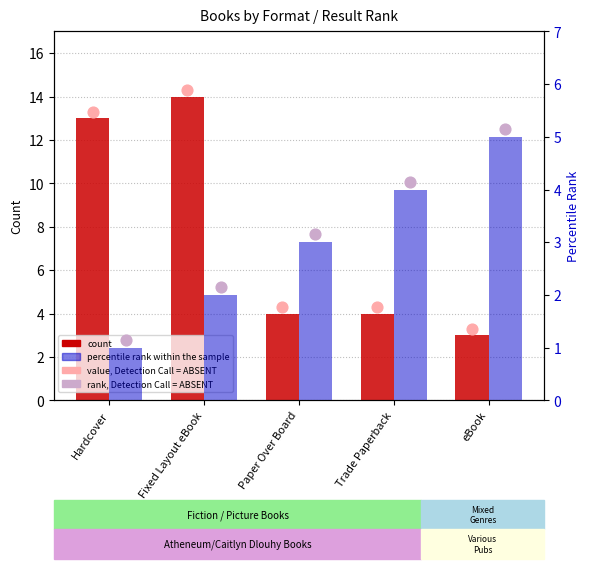

Which series has the largest total across all categories?

value, Detection Call = ABSENT